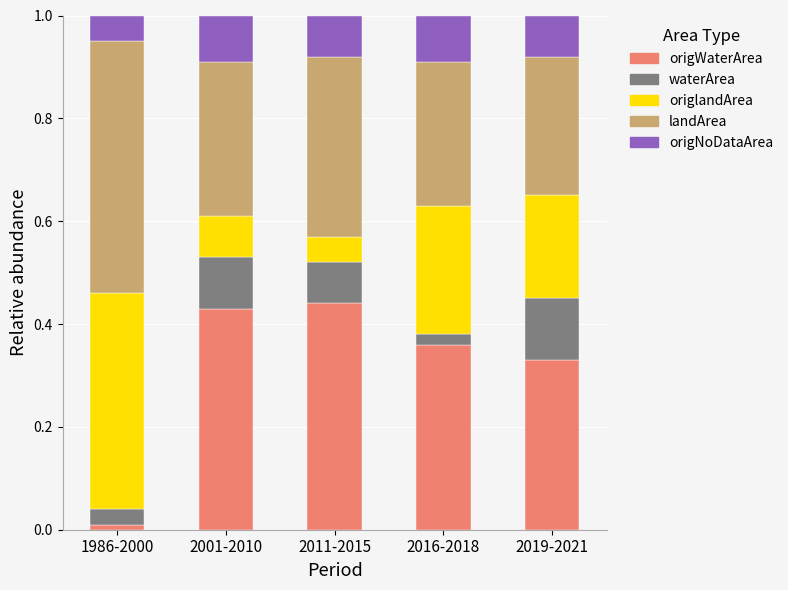

At which label does origWaterArea reach its minimum?

1986-2000